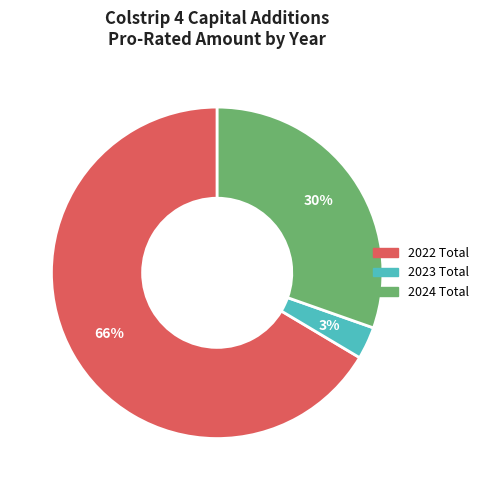

Count the number of slices in the pie.

3